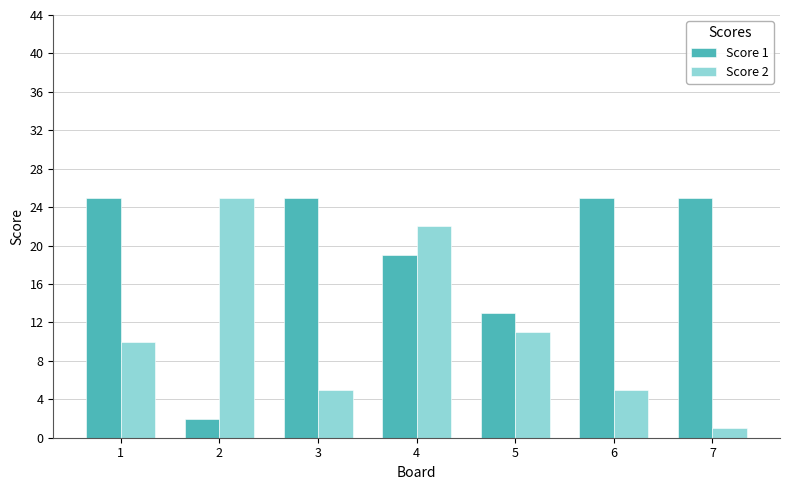

Reading left to right, what are all the values shown in this chart?

Score 1: 25	2	25	19	13	25	25
Score 2: 10	25	5	22	11	5	1